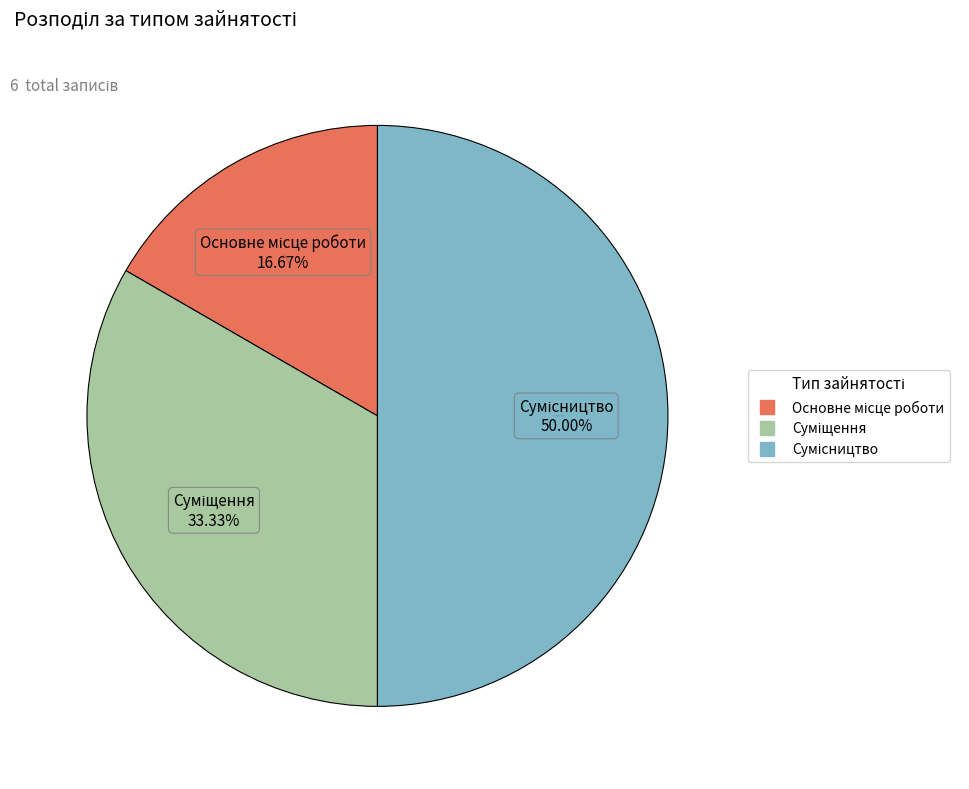

Does any single category account for the majority?

No